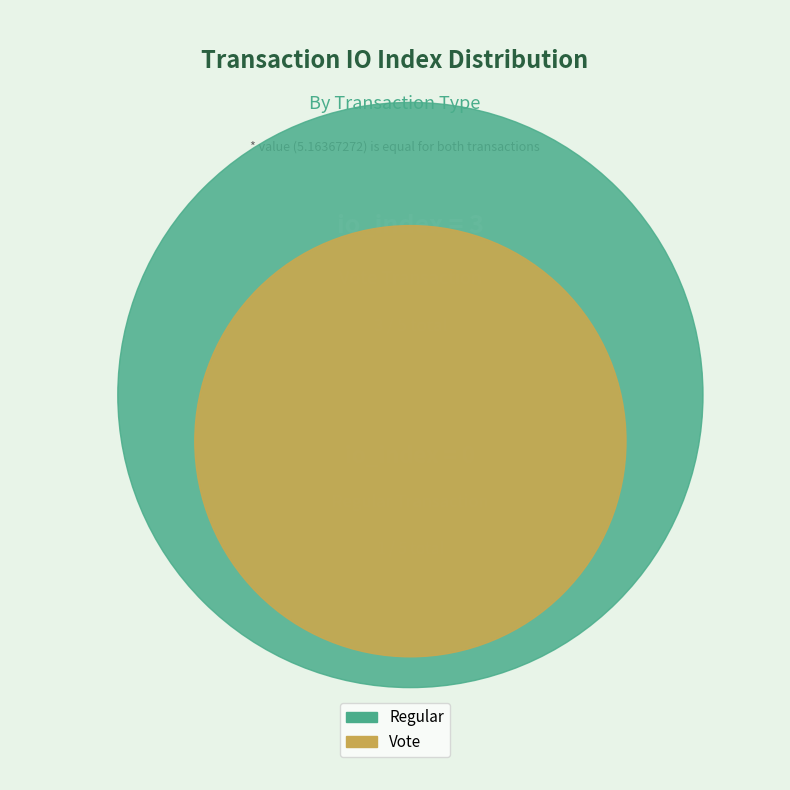

Which category has the biggest portion of the pie?

Vote (index 3)